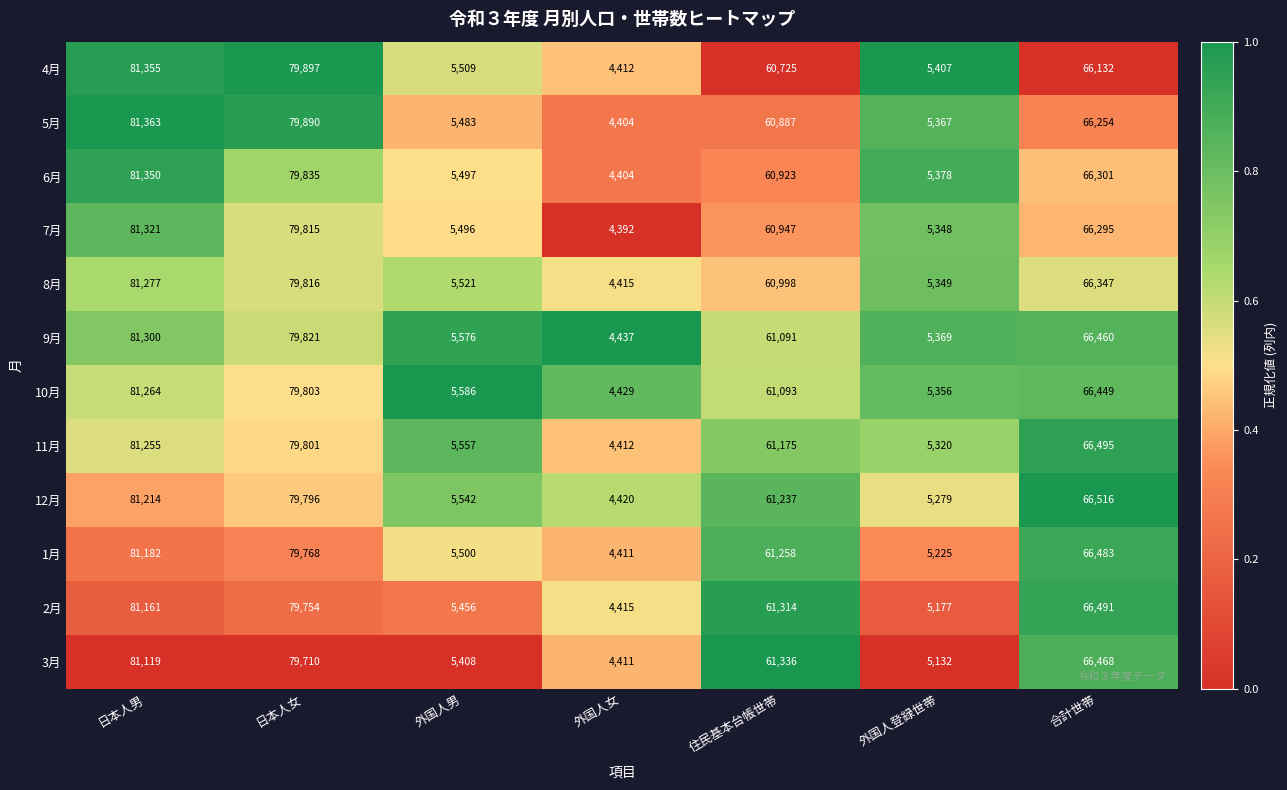

List the series in order of their peak value, highest first.

5月, 4月, 6月, 7月, 9月, 8月, 10月, 11月, 12月, 1月, 2月, 3月